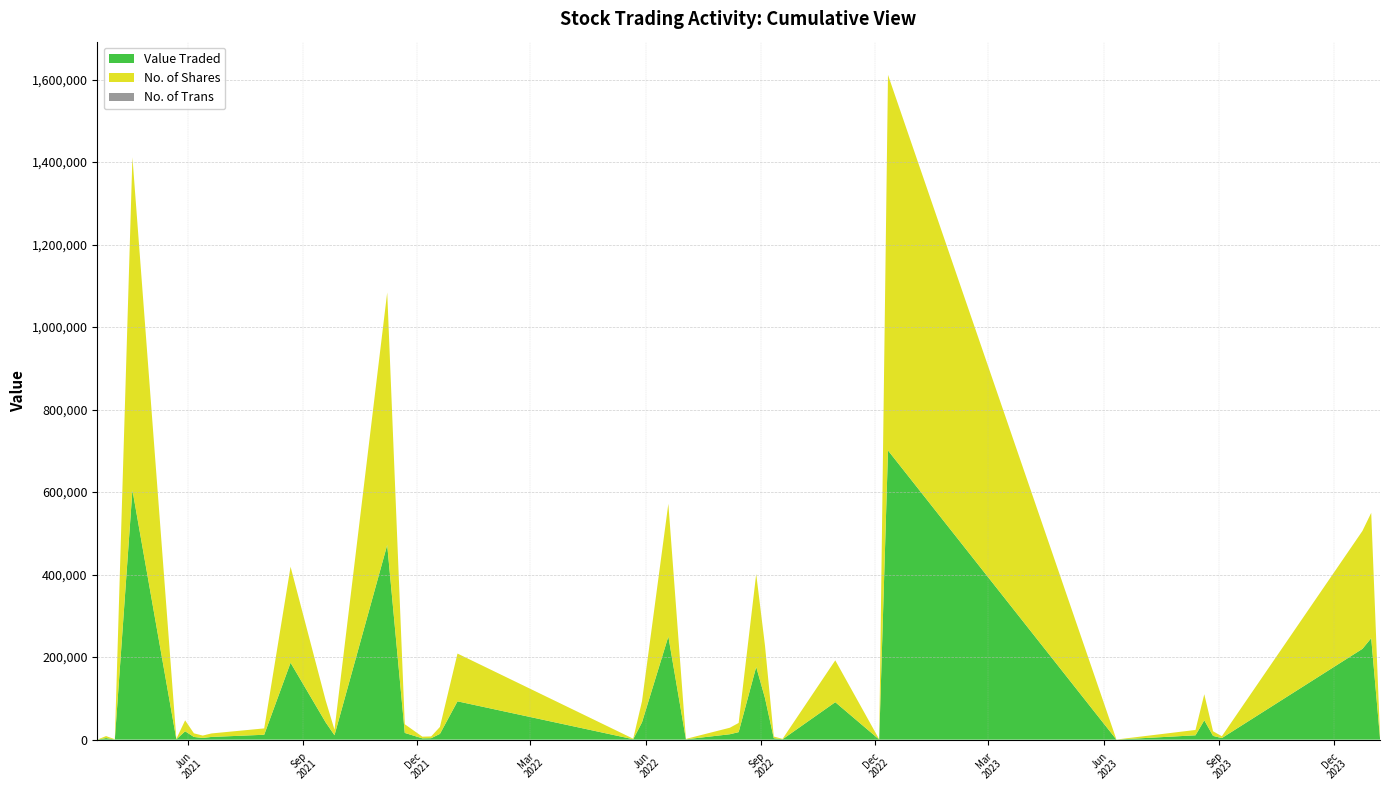

What is the highest value of the Value Traded series?

700968